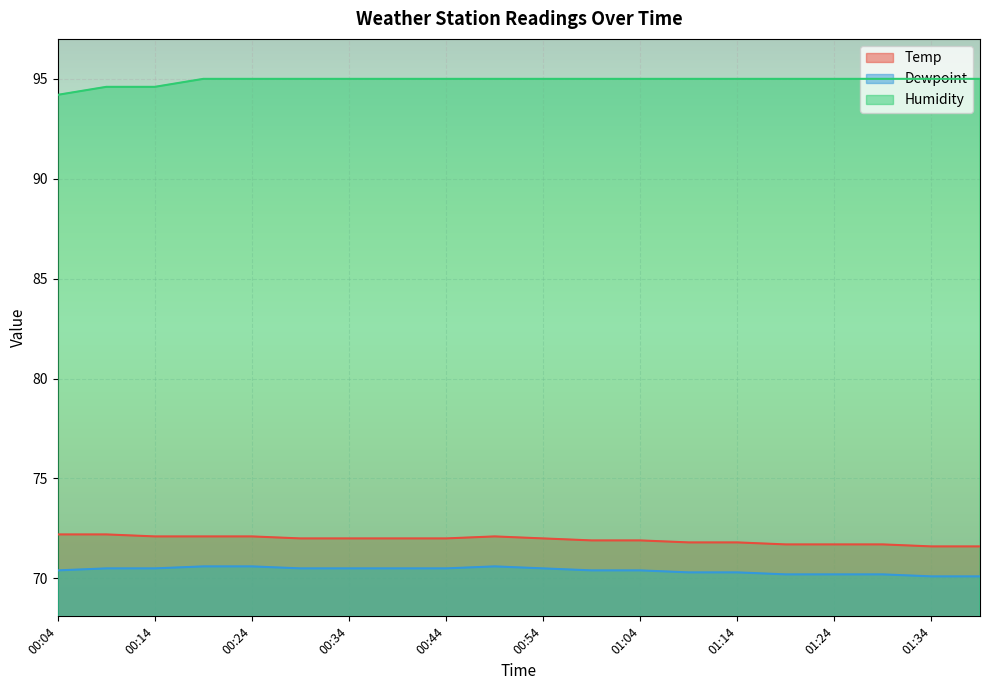

True or false: Humidity has more than 2 points higher than both neighbors.

False